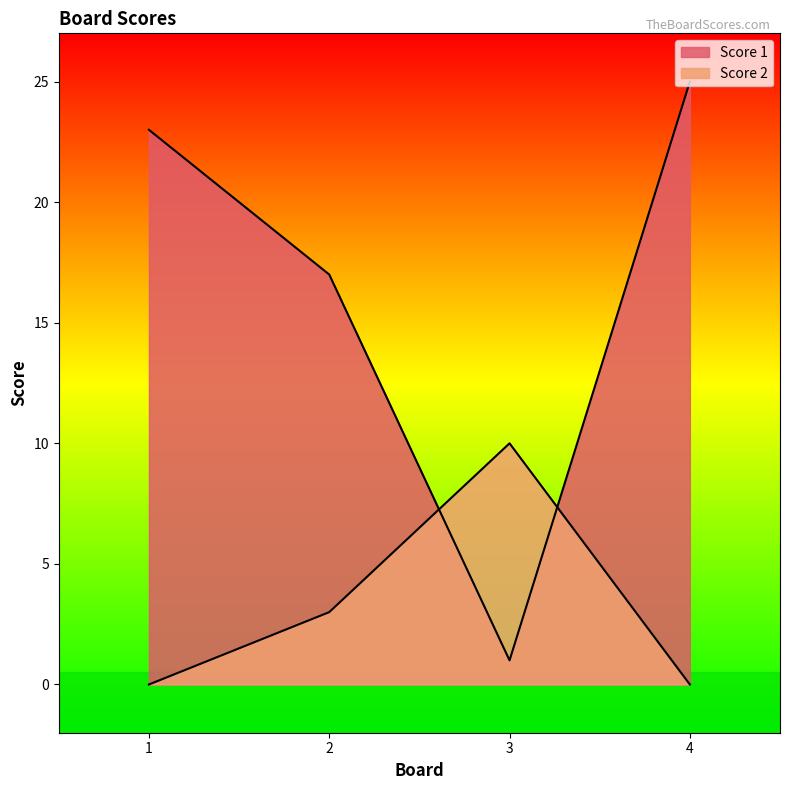

How many data points in Score 1 are above 23?

1